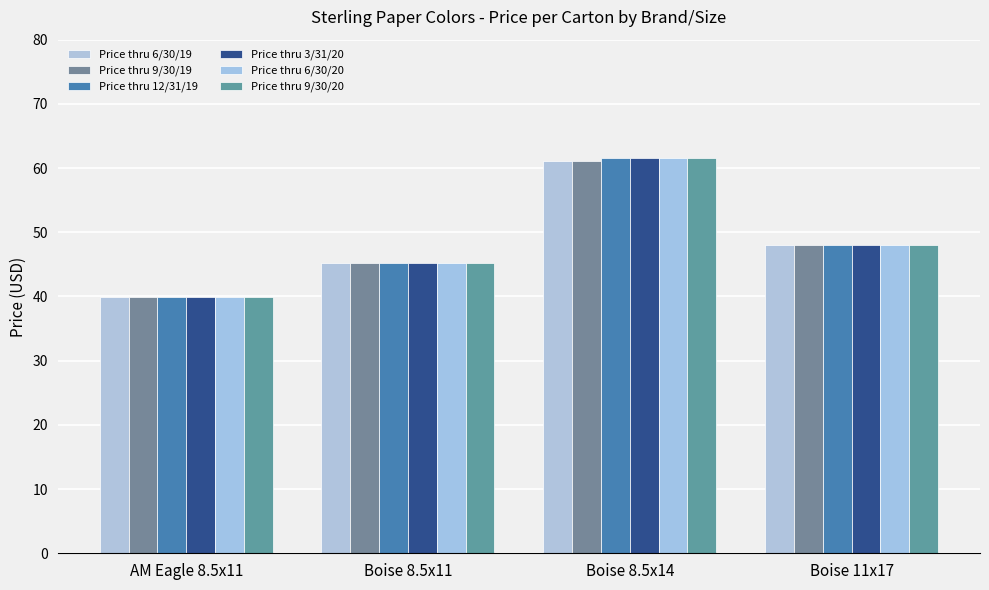

What is the sum of the Price thru 3/31/20 values at Boise 11x17 and AM Eagle 8.5x11?

88.0